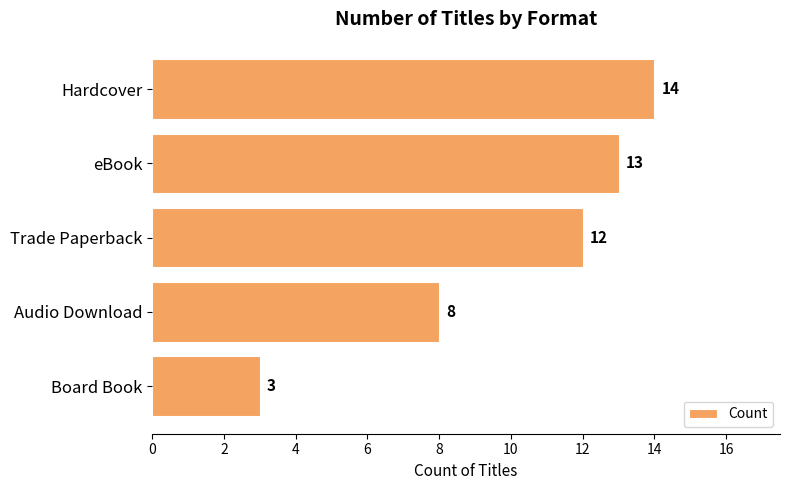

Count the number of data series in this chart.

1